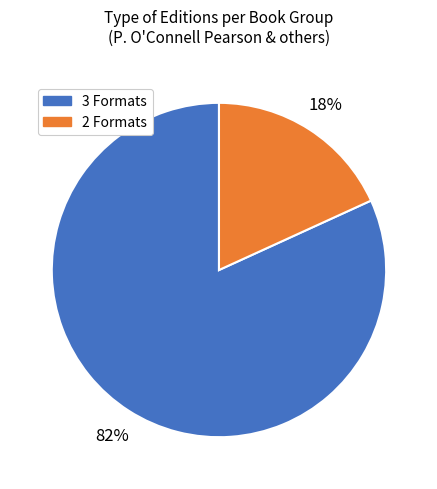

Does any single category account for the majority?

Yes